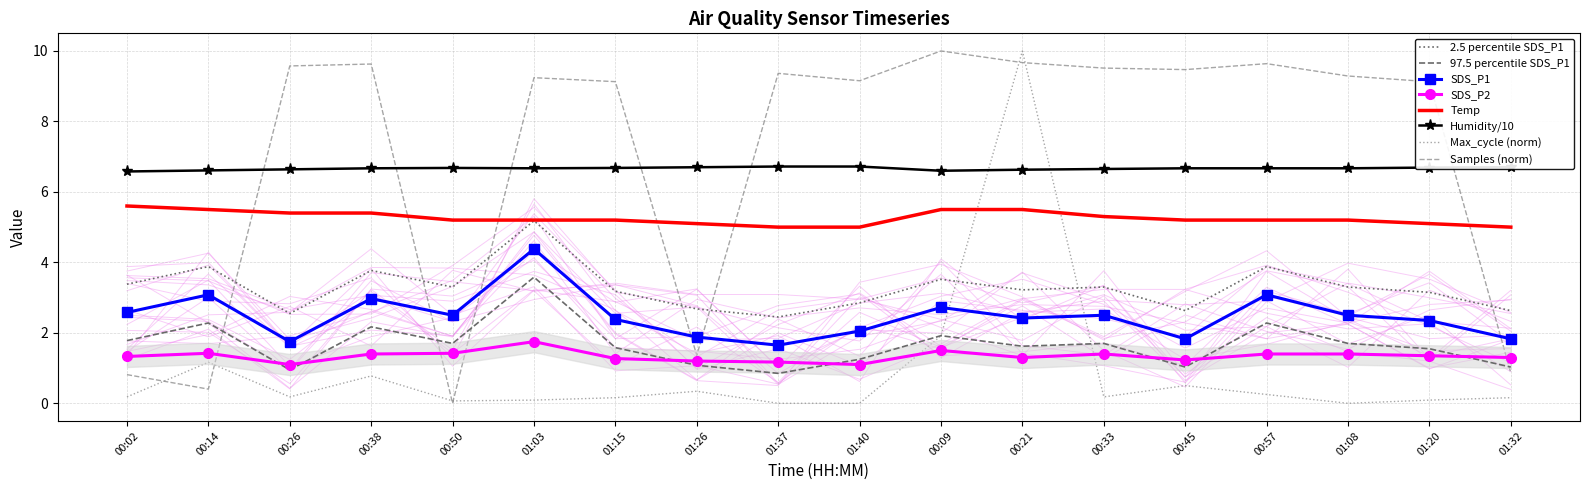

How many Humidity values are between 6 and 7?

18